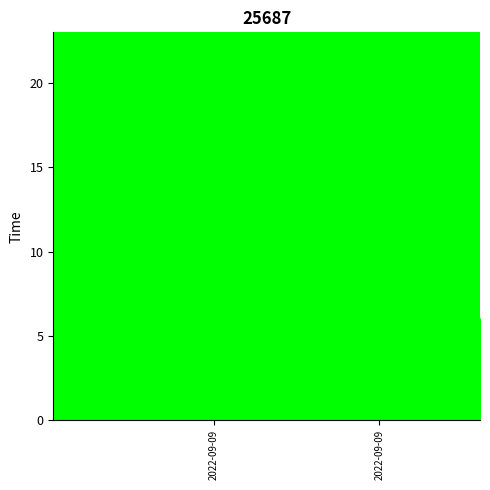

What is the total value across all series at 2022-09-09T02:06:07?

8.5